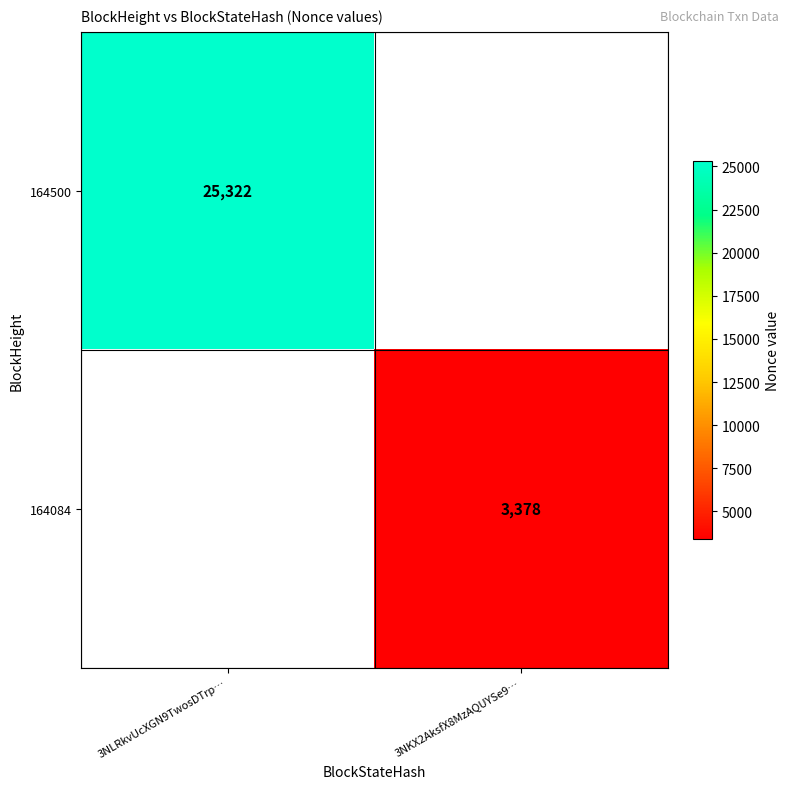

Is it true that 164500 equals 17253 at 3NLRkvUcXGN9TwosDTrp…?

False